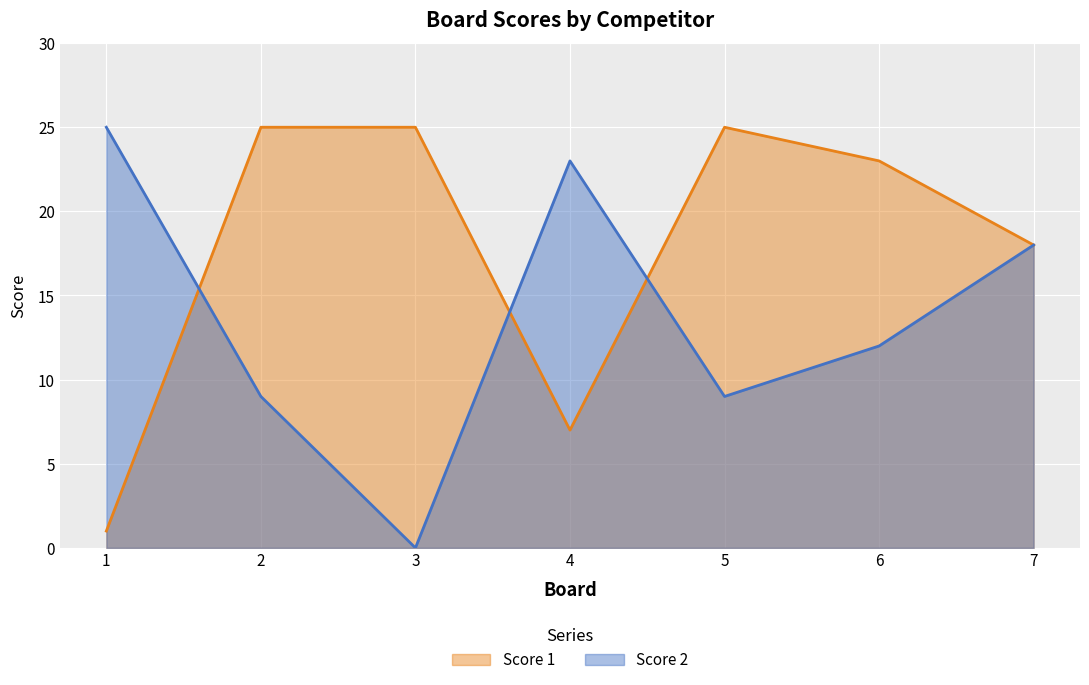

What is the maximum value for Score 2?

25